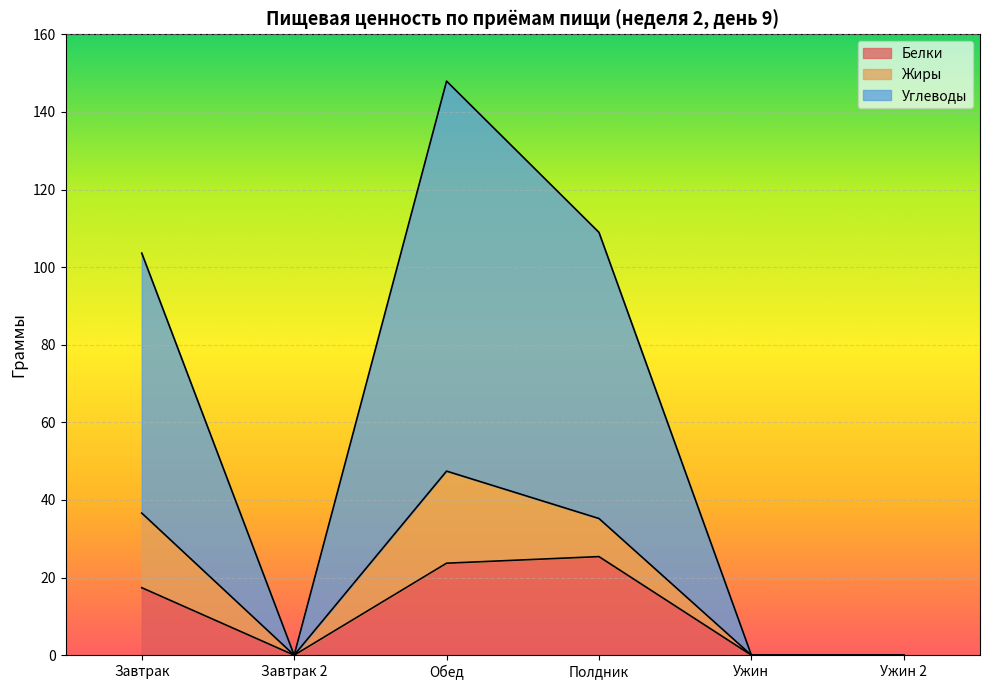

What is the sum of the Белки values at Полдник and Завтрак?

42.8